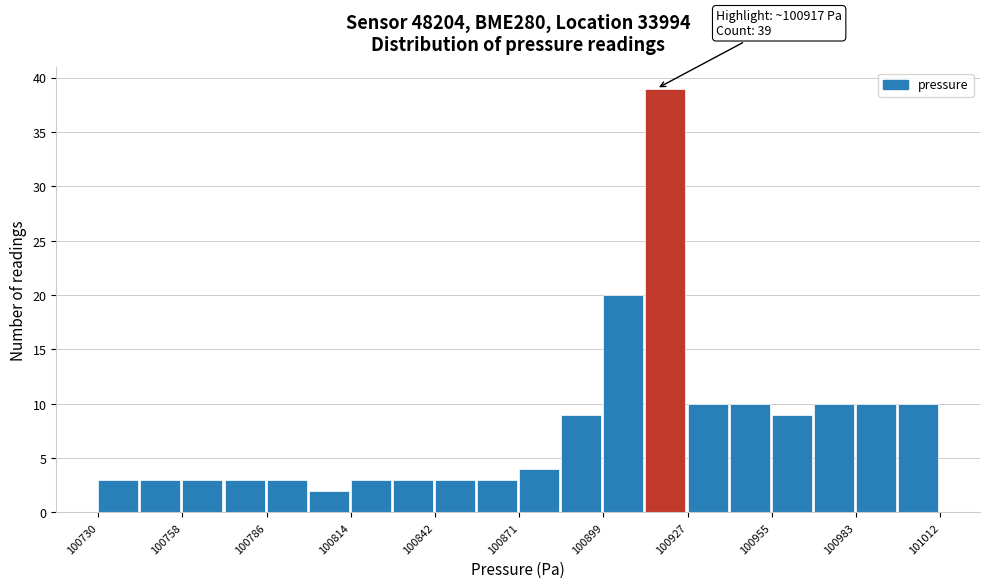

Read against the x-axis, roughly where is the centre of the tallest bar?

100920